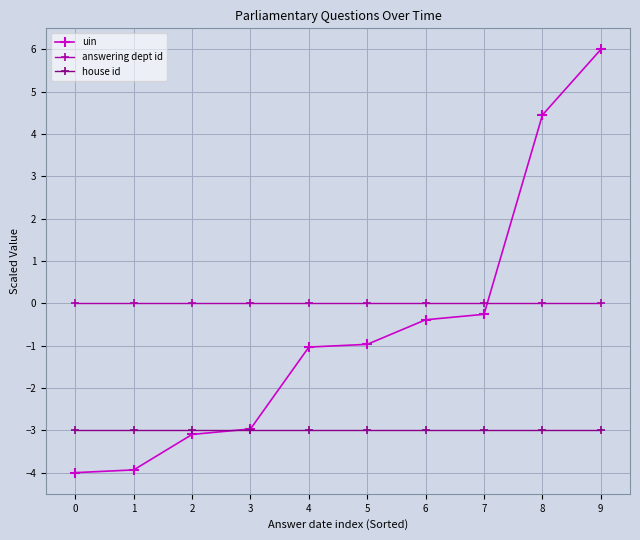

Does the chart display data point markers on the line(s)?

Yes